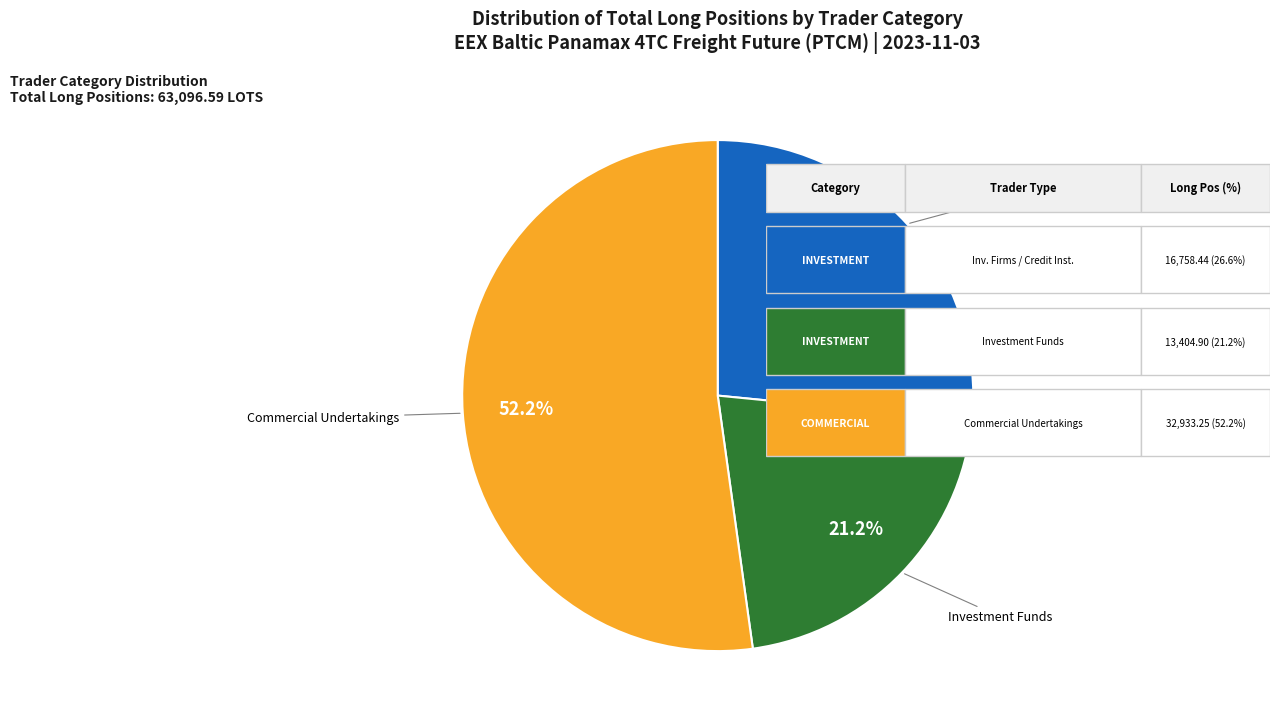

Does Investment Funds account for over 50% of the chart?

No